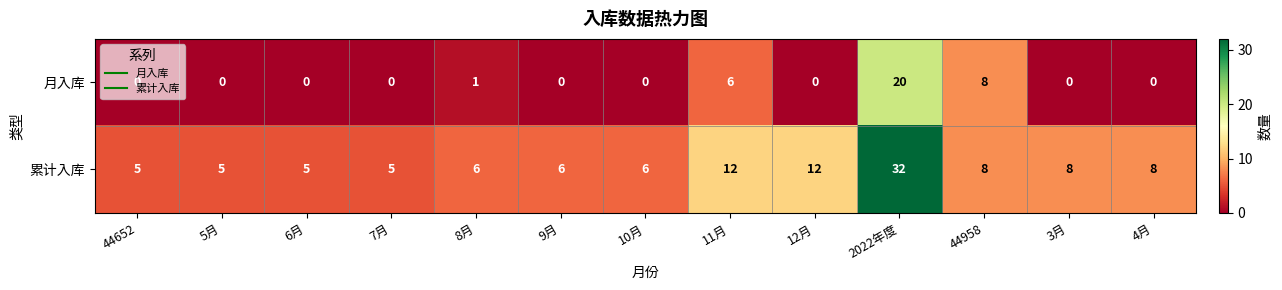

What is the maximum value for 月入库?

20